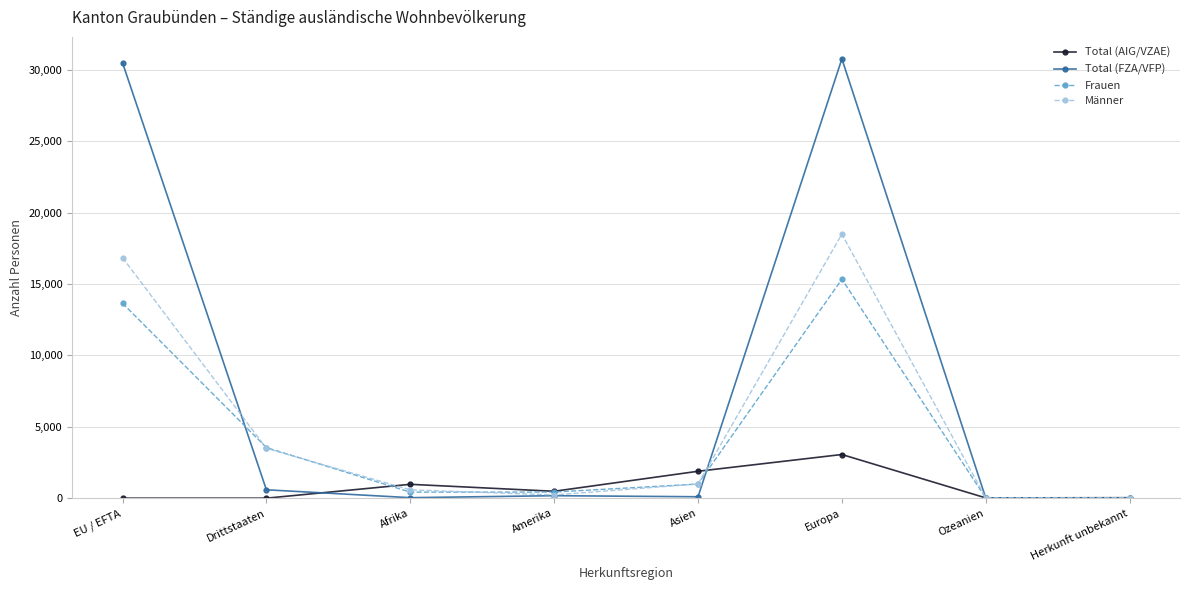

At which label does Männer reach its peak?

Europa